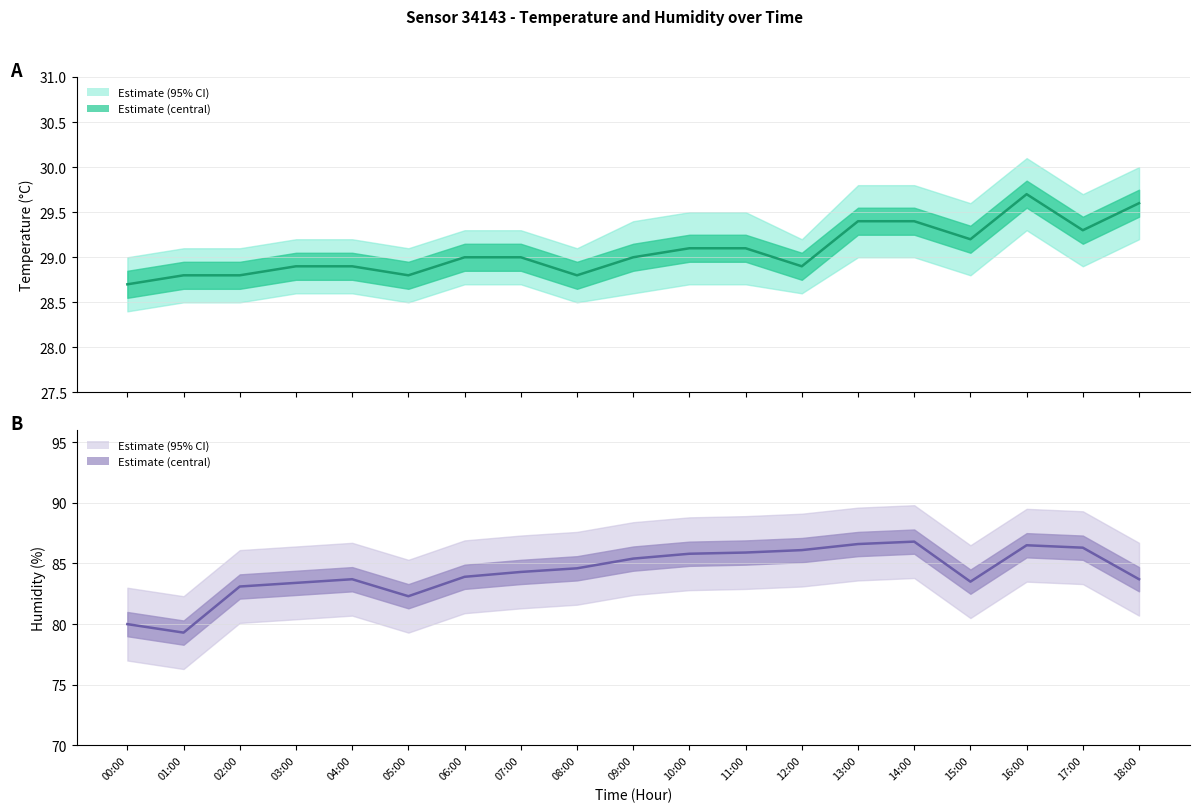

Where does the humidity_lower series first go above 81?

07:00